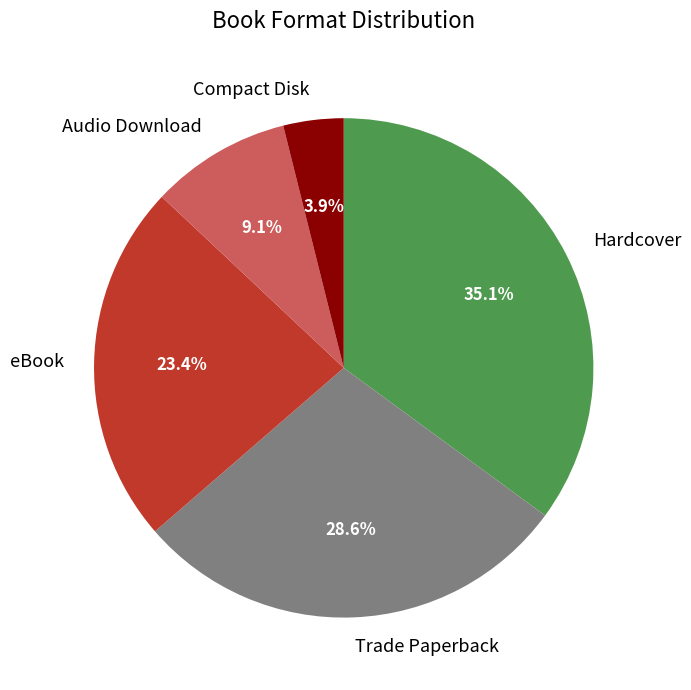

Is the sum of Compact Disk and eBook greater than half?

No